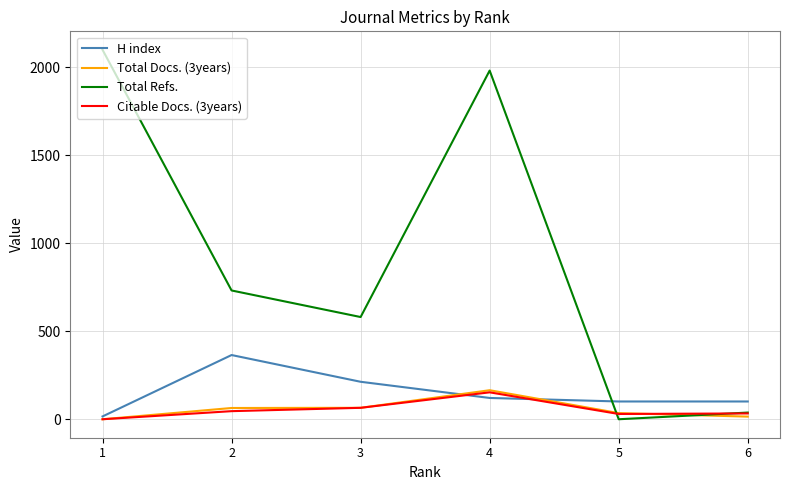

Which category has the lowest value in the H index series?

1